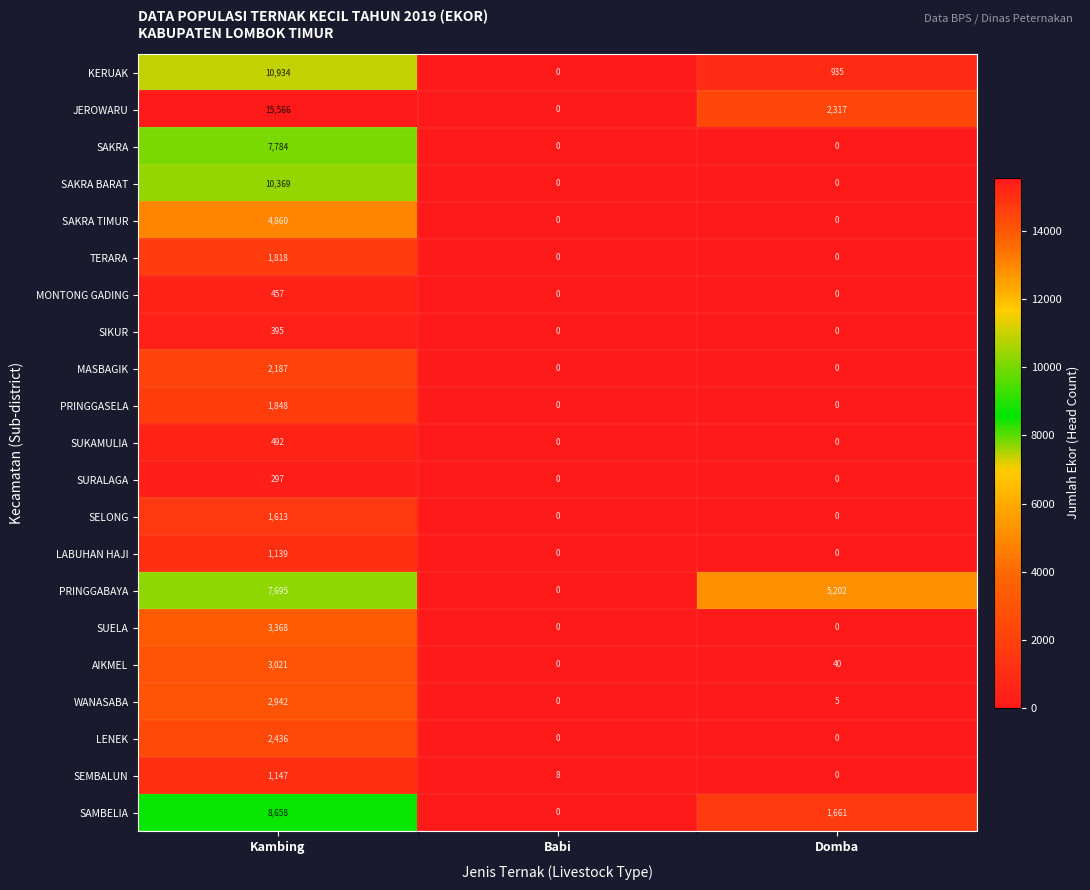

Which series has the largest range (max minus min)?

JEROWARU